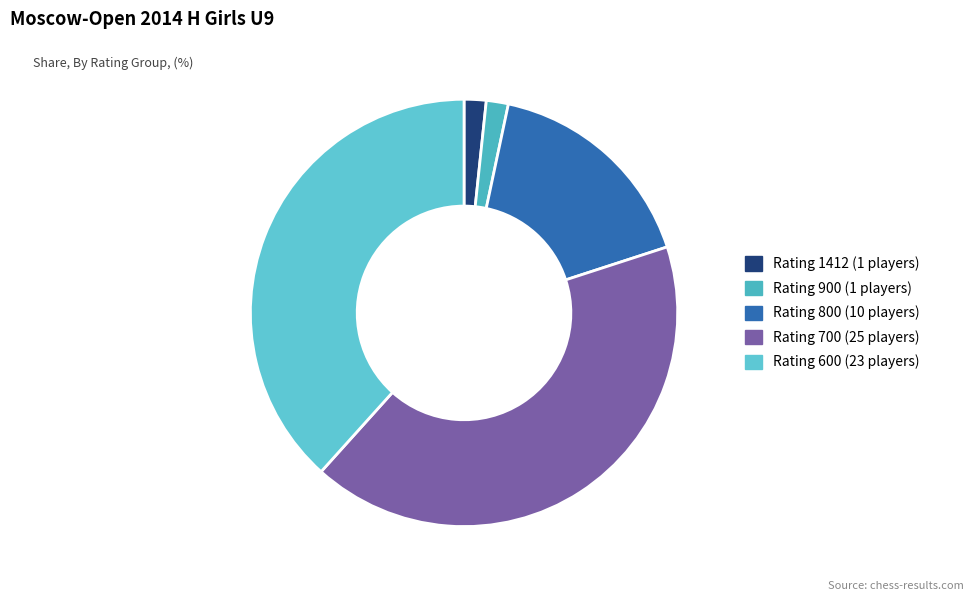

How many slices are in this pie chart?

5